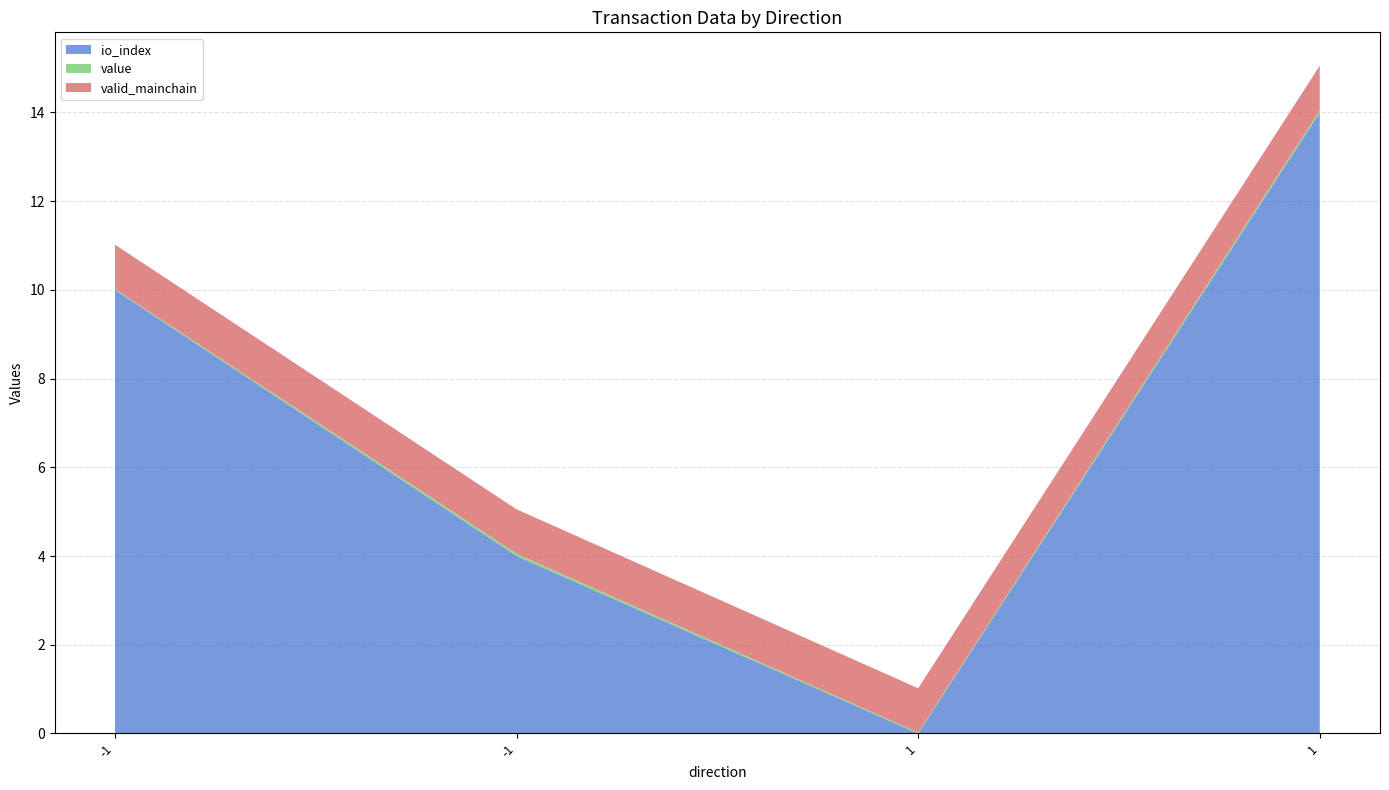

Reading right to left, transcribe all the data shown in this chart.

io_index: 1=14.0	1=0.0	-1=4.0	-1=10.0
value: 1=0.1	1=0.0	-1=0.1	-1=0.0
valid_mainchain: 1=1.0	1=1.0	-1=1.0	-1=1.0